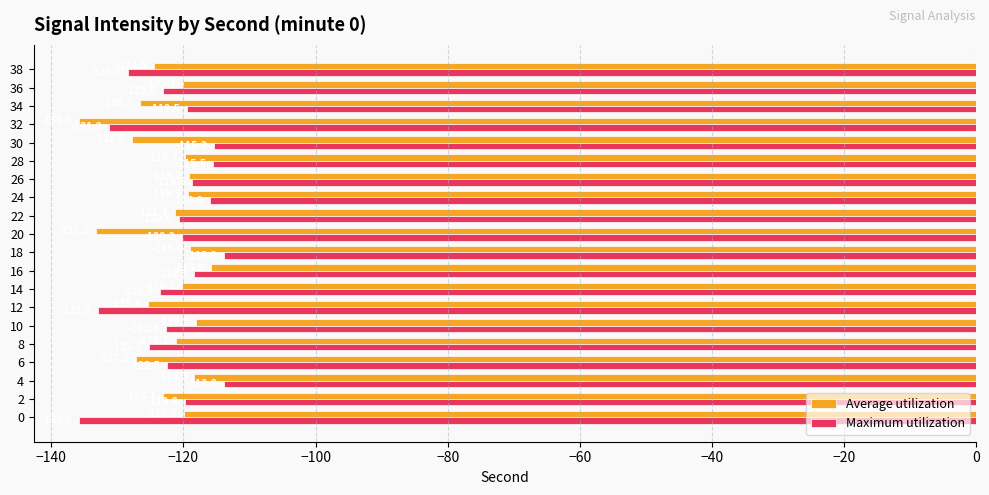

What value does the Average utilization series have at 38?

-124.5